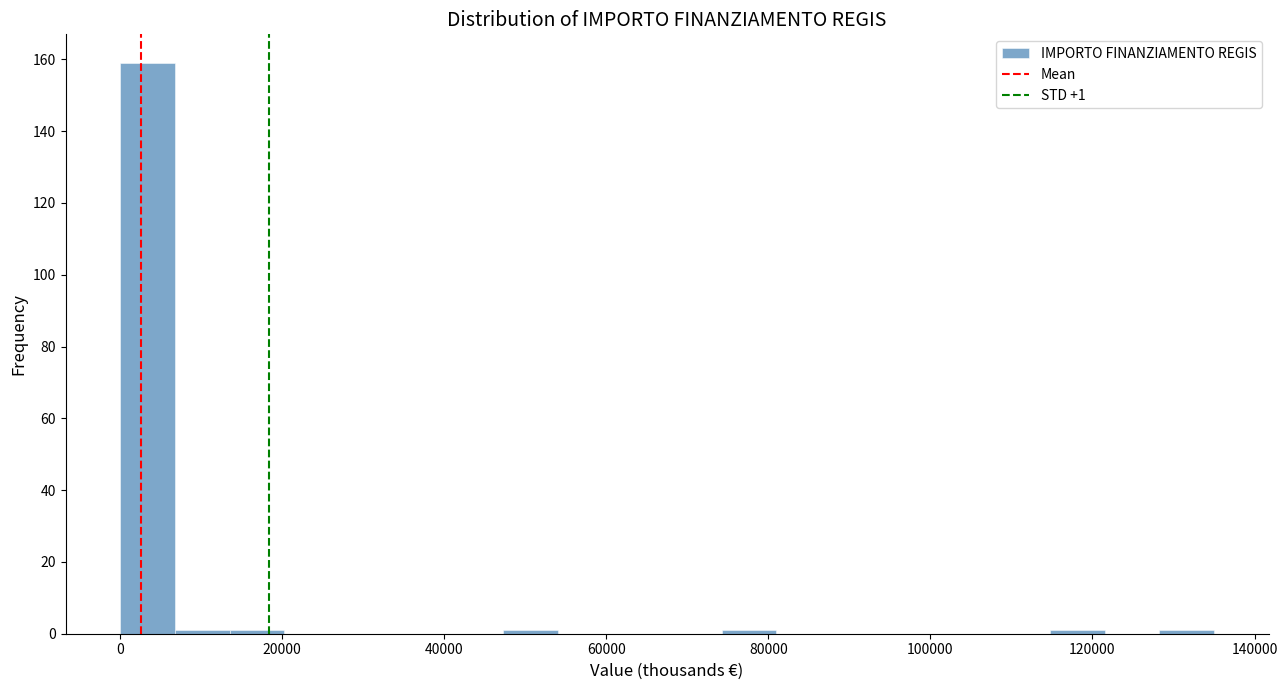

Read against the x-axis, roughly where is the centre of the tallest bar?

4000